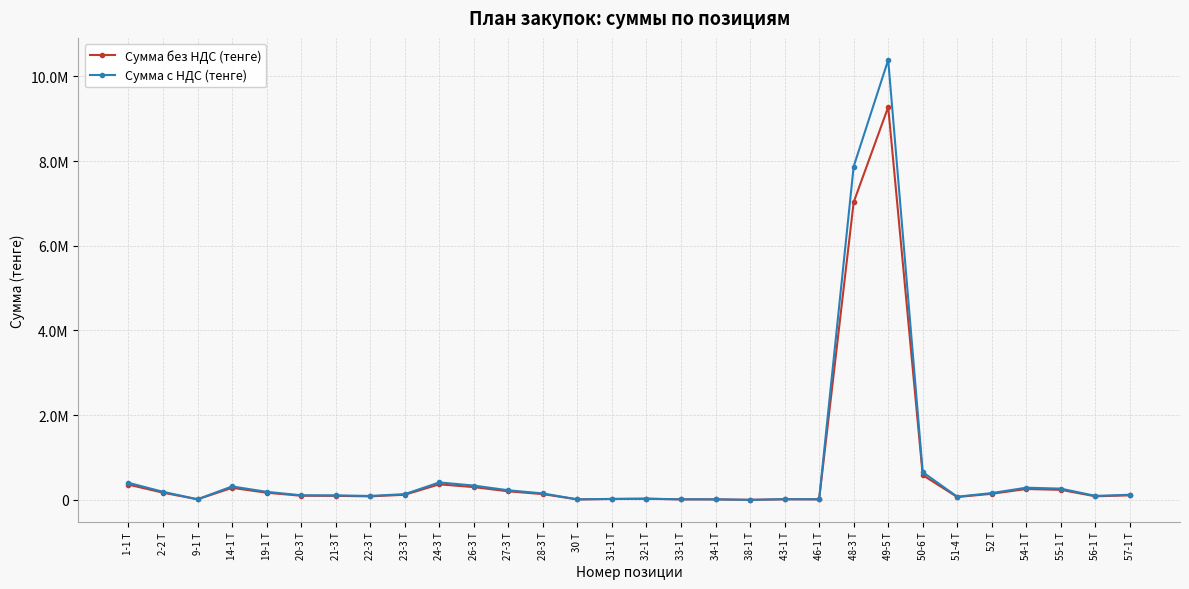

What are all the series names shown in the legend?

Сумма без НДС (тенге), Сумма с НДС (тенге)